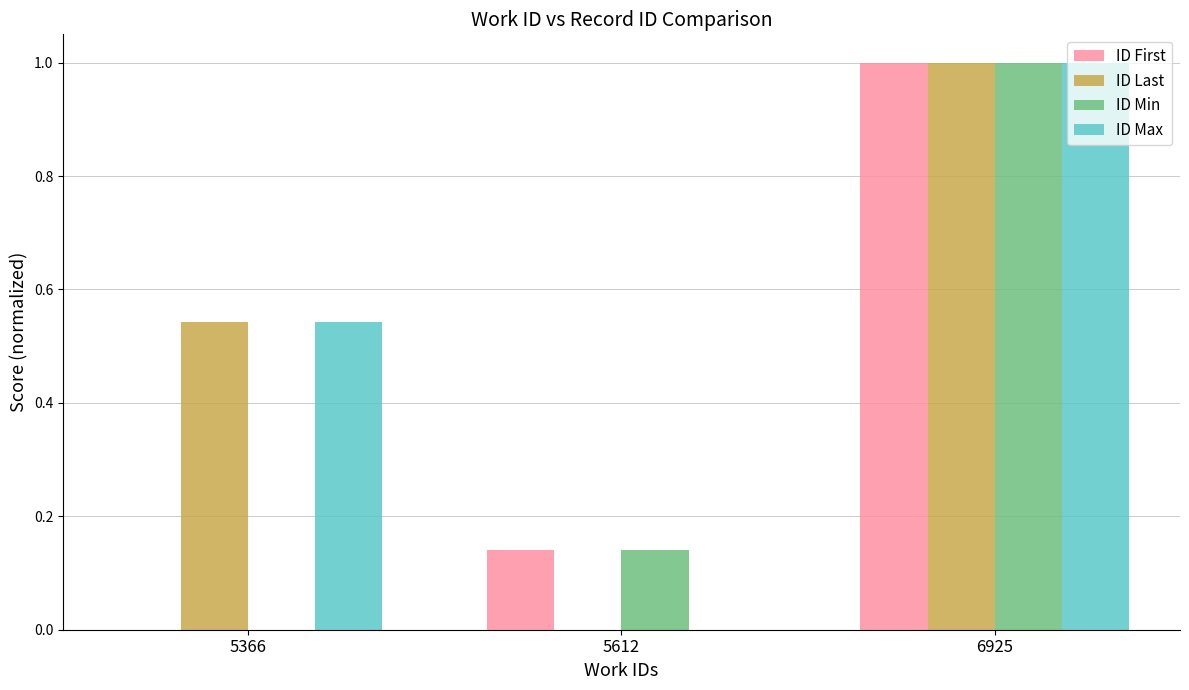

Count the number of categories in the chart.

3